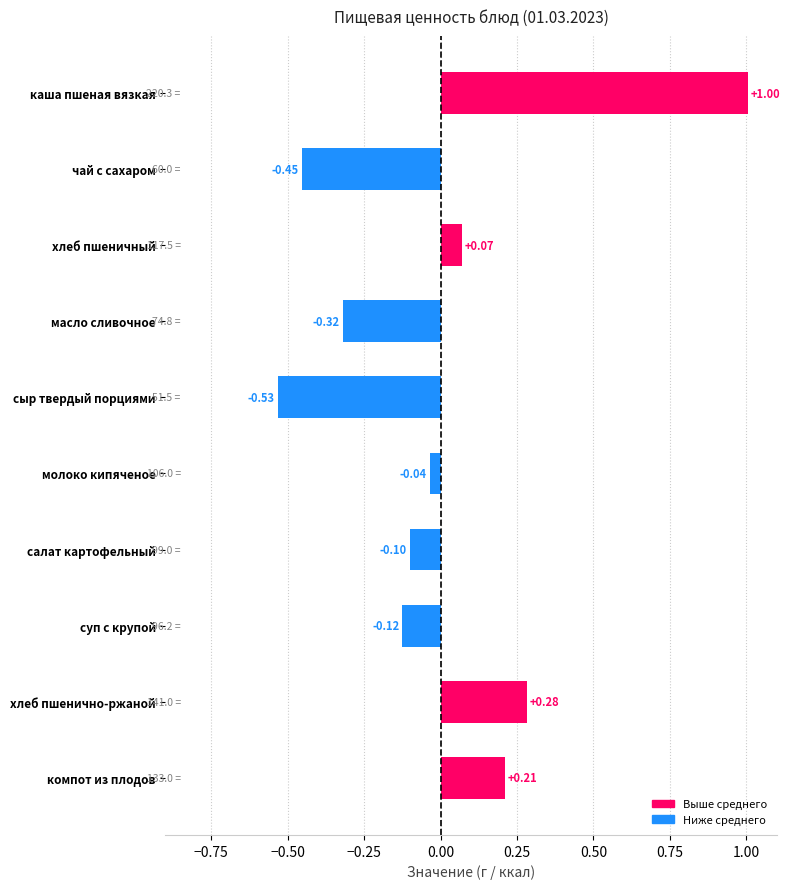

What is the label of the 2nd bar from the top?

чай с сахаром